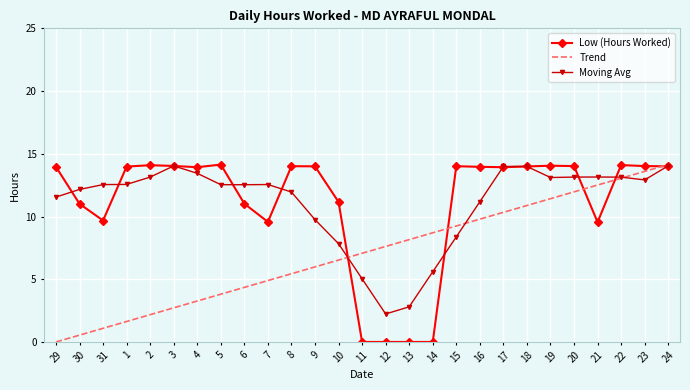

The value of Moving Avg at 11 is 5.0. True or false?

True